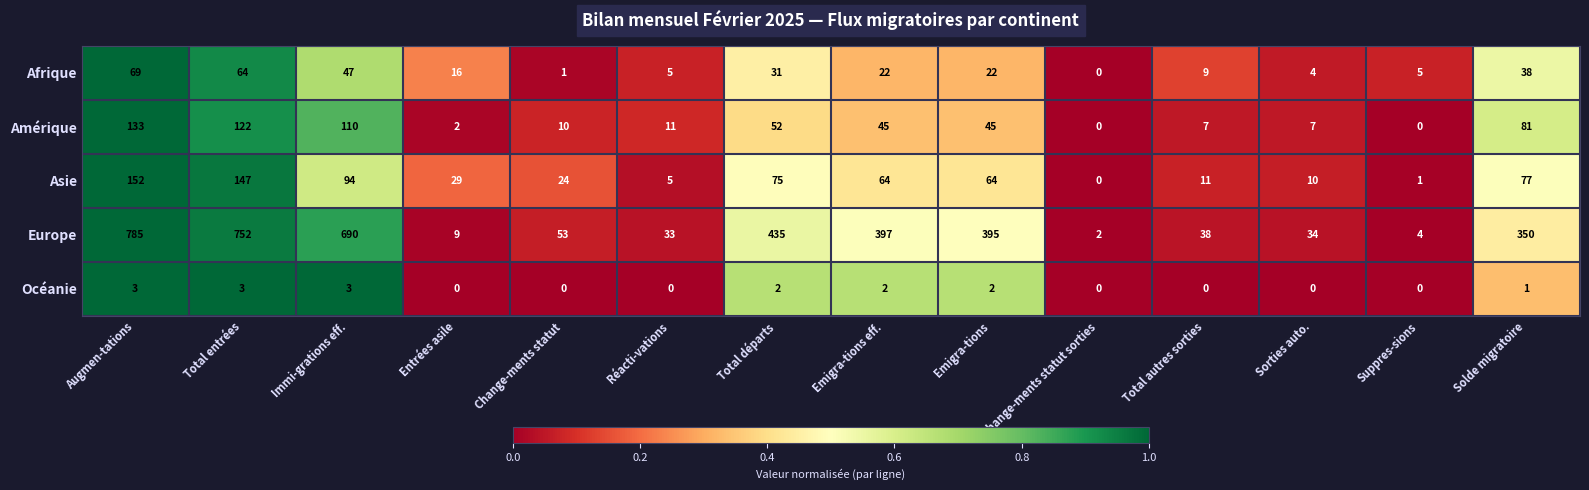

What is the difference between the maximum and minimum values in the Océanie series?

3